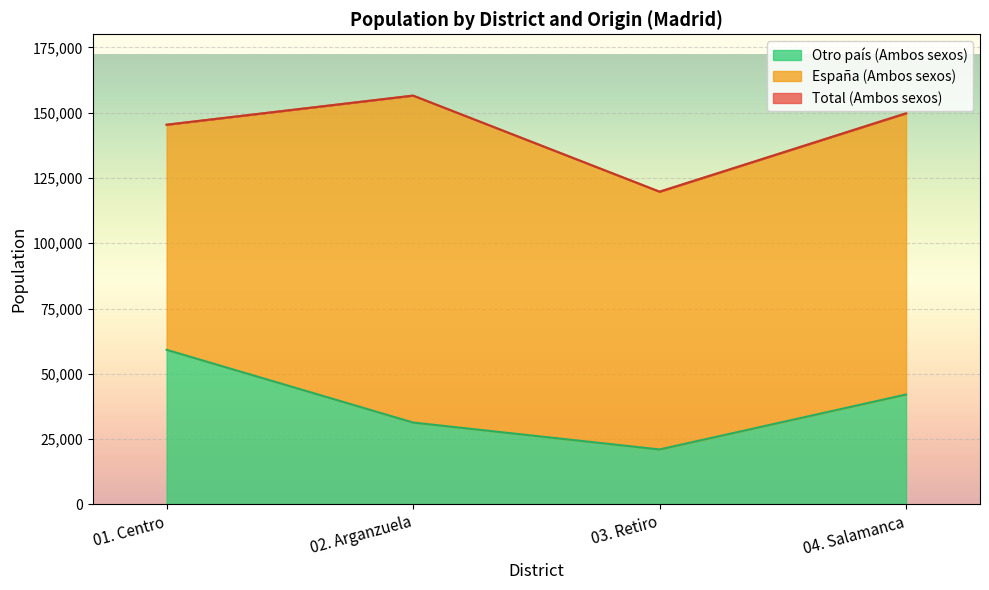

True or false: Otro país (Ambos sexos) and Total (Ambos sexos) cross at least once.

False